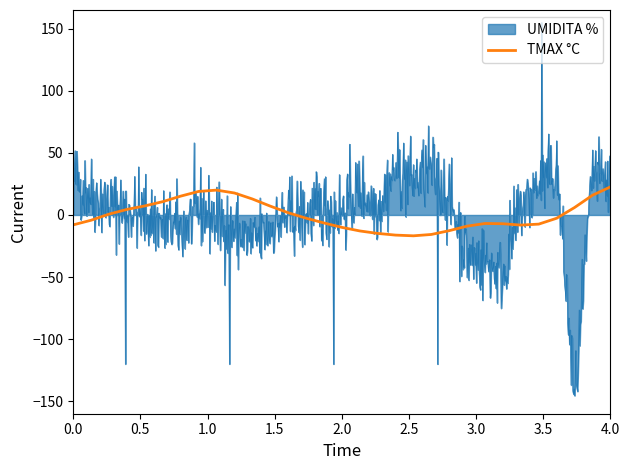

What is the lowest value of the TMAX °C series?

-16.8